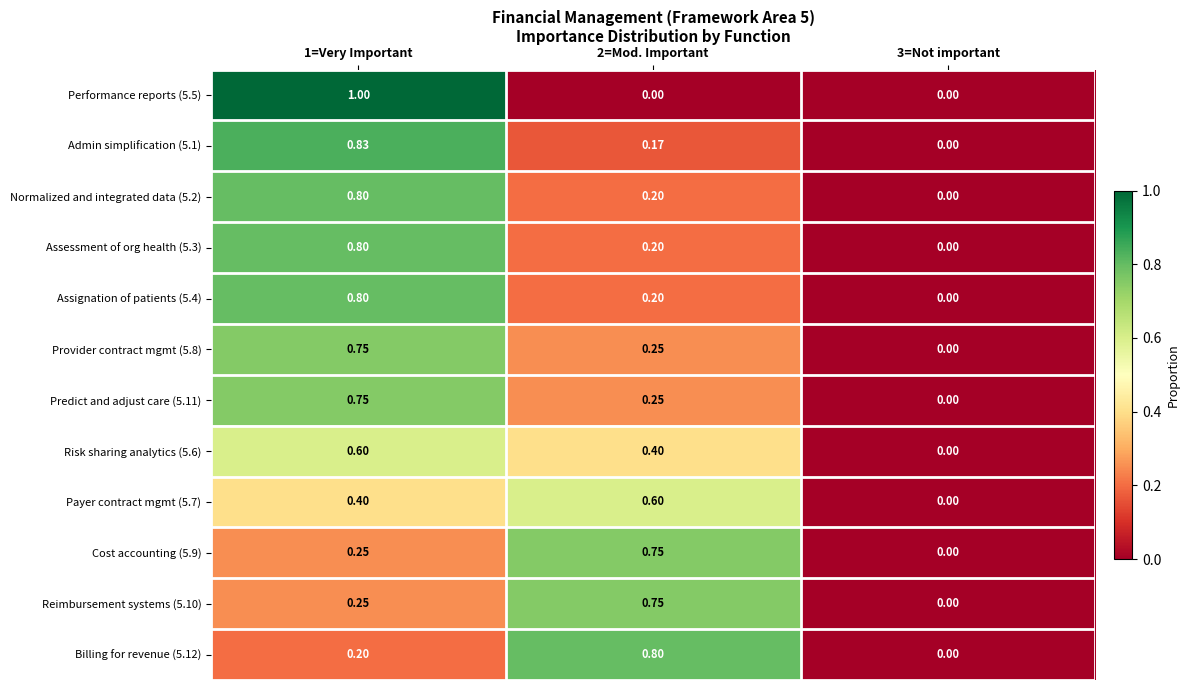

At which category is the sum across all series the highest?

1=Very Important